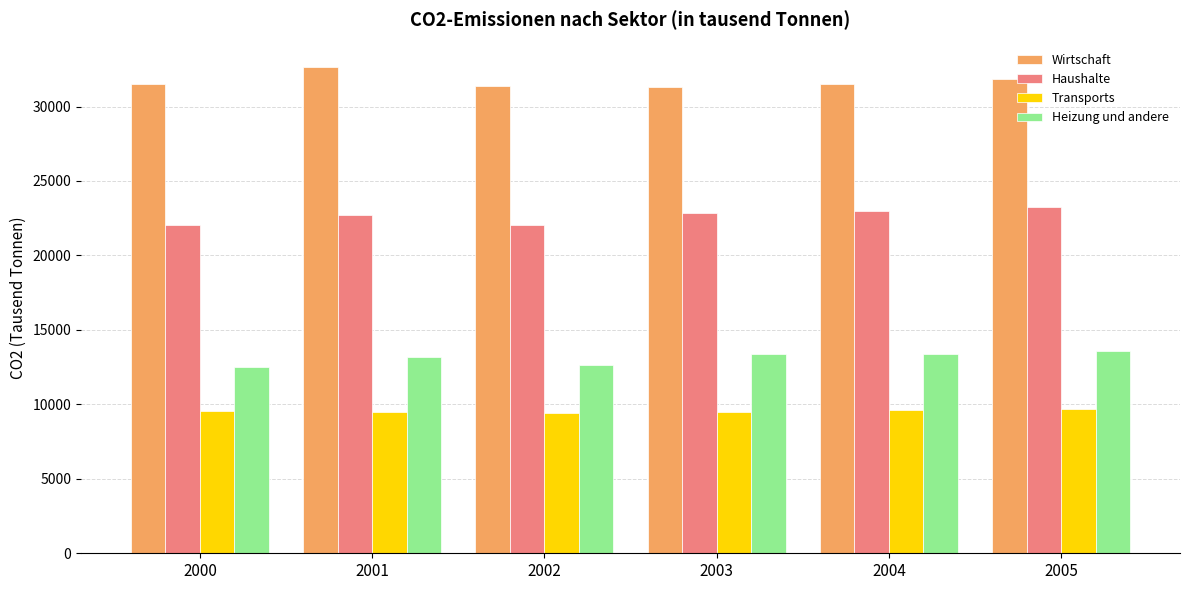

What is the value of the Haushalte bar at the 3rd from the left?

22074.8